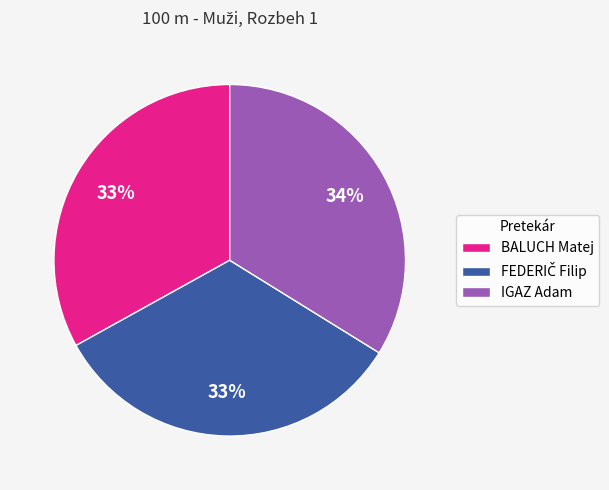

Between IGAZ Adam and BALUCH Matej, which is larger?

IGAZ Adam